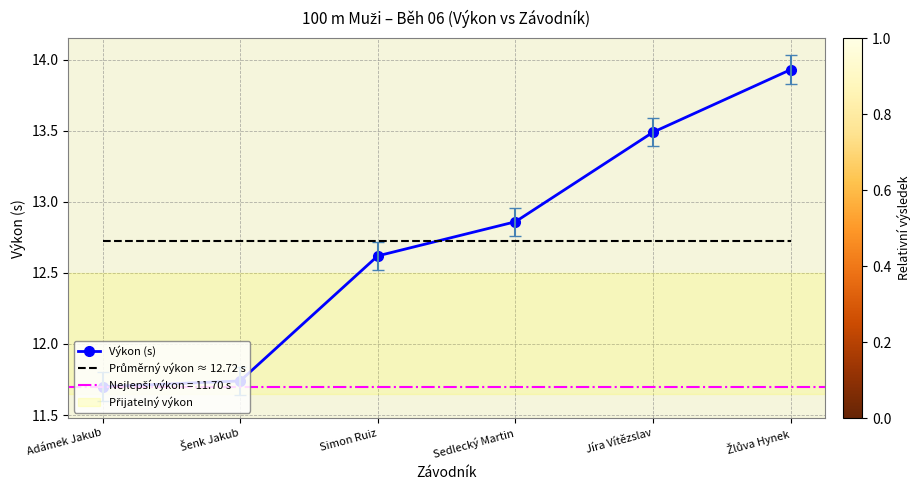

The value of Výkon (s) at Šenk Jakub is 11.7. True or false?

True